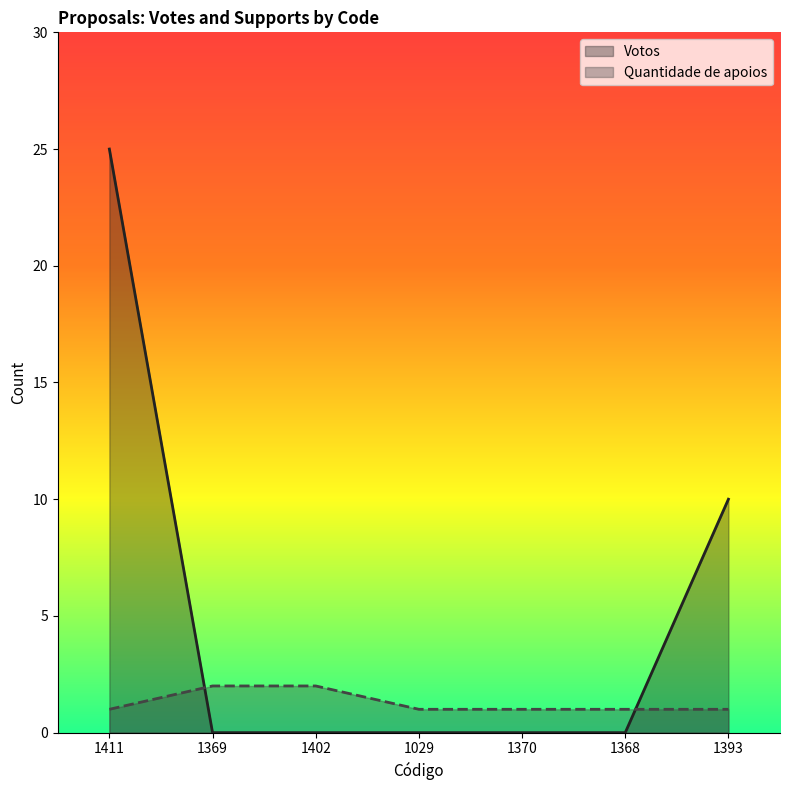

How many data points in Votos are above 0?

2